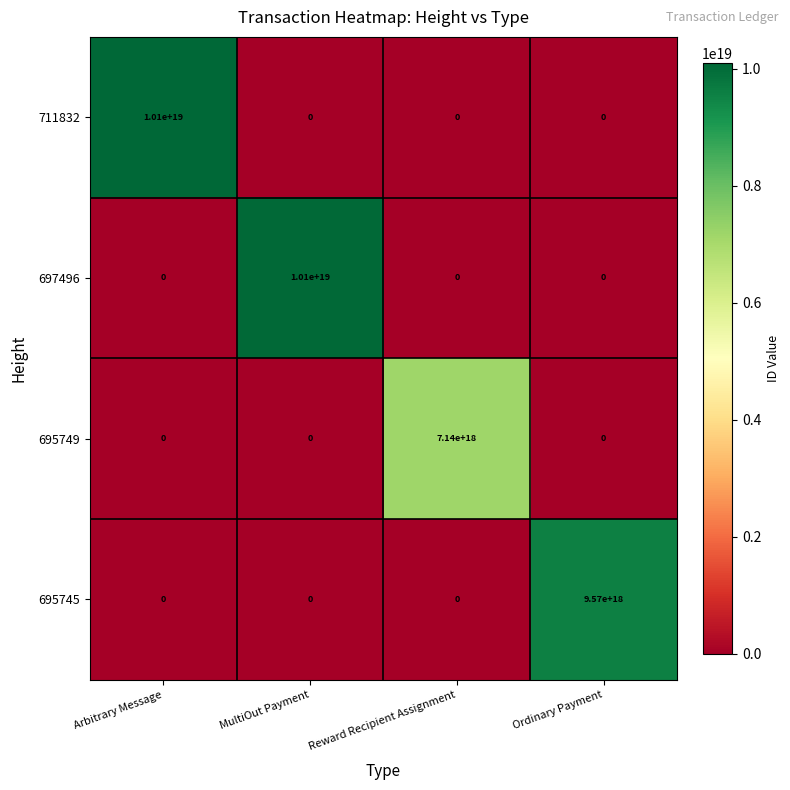

Is the value of 711832 at Arbitrary Message greater than the value of 695749 at MultiOut Payment?

Yes